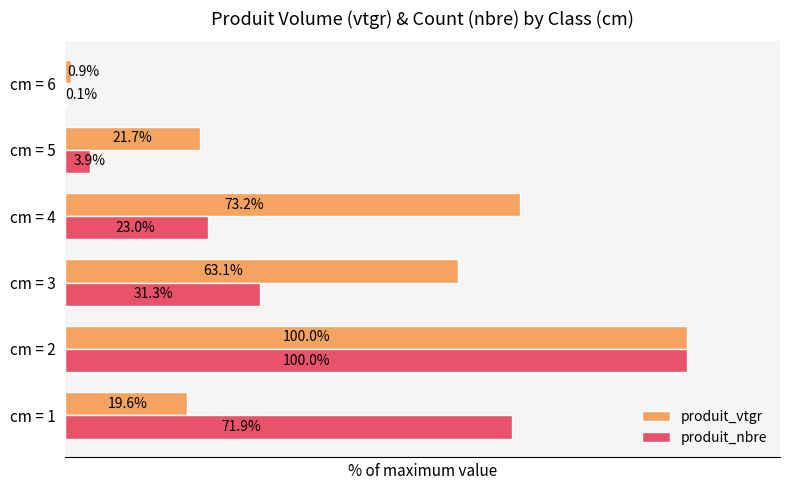

Is the value of produit_nbre at cm = 5 greater than the value of produit_vtgr at cm = 6?

Yes